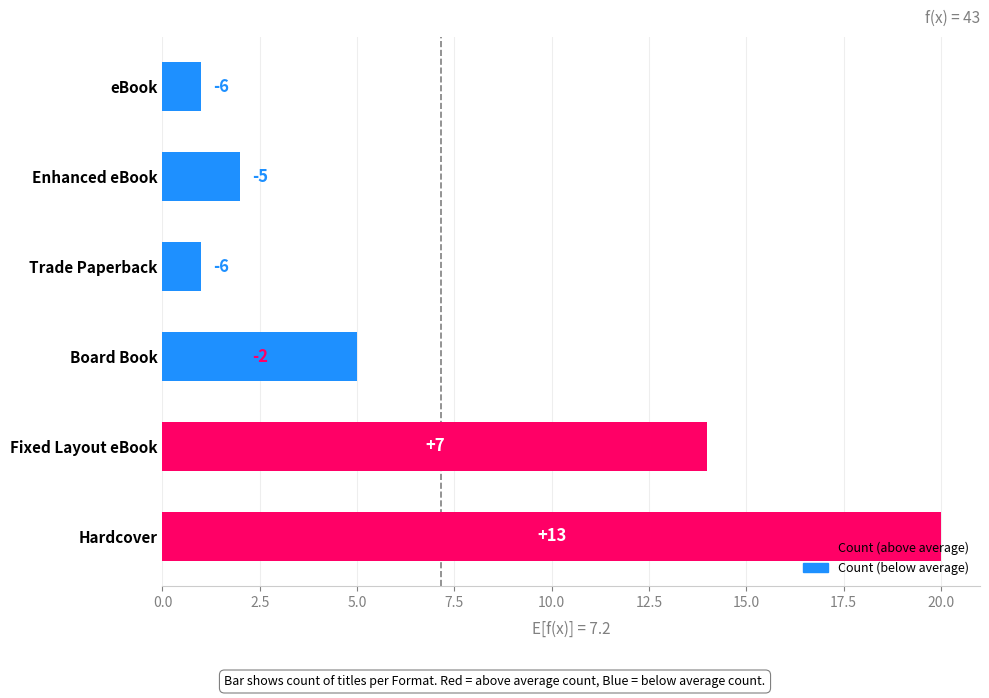

Are the bars horizontal?

Yes